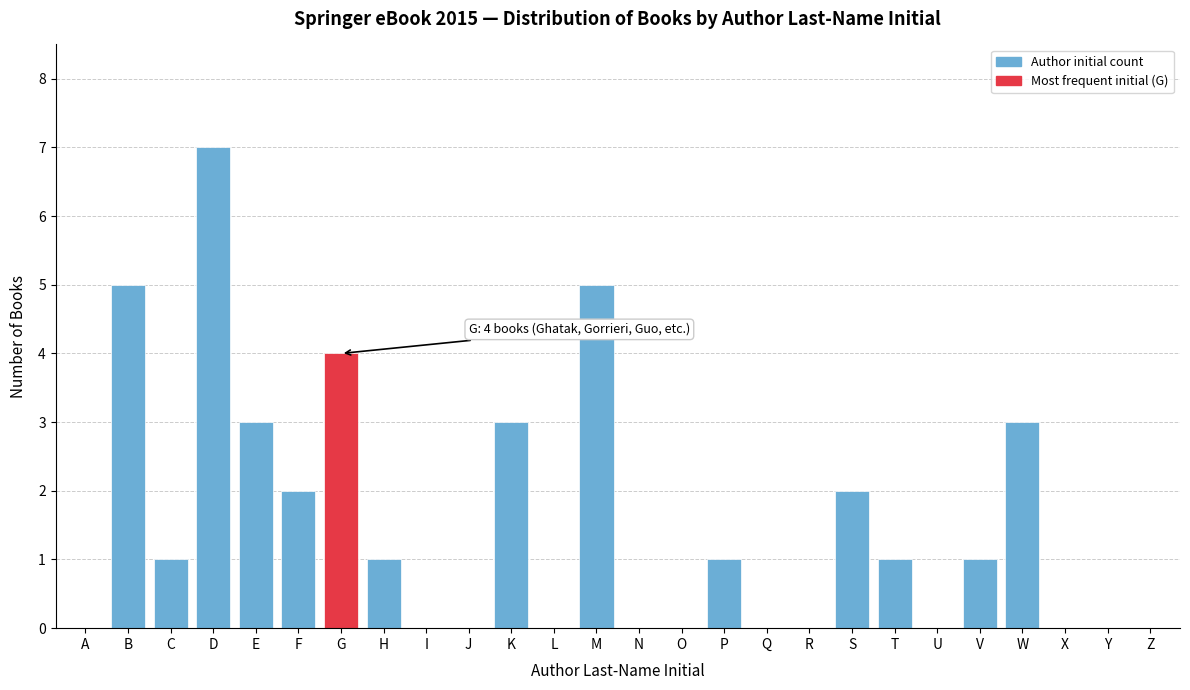

Reading left to right, list all the values displayed in this chart.

A=0	B=5	C=1	D=7	E=3	F=2	G=4	H=1	I=0	J=0	K=3	L=0	M=5	N=0	O=0	P=1	Q=0	R=0	S=2	T=1	U=0	V=1	W=3	X=0	Y=0	Z=0